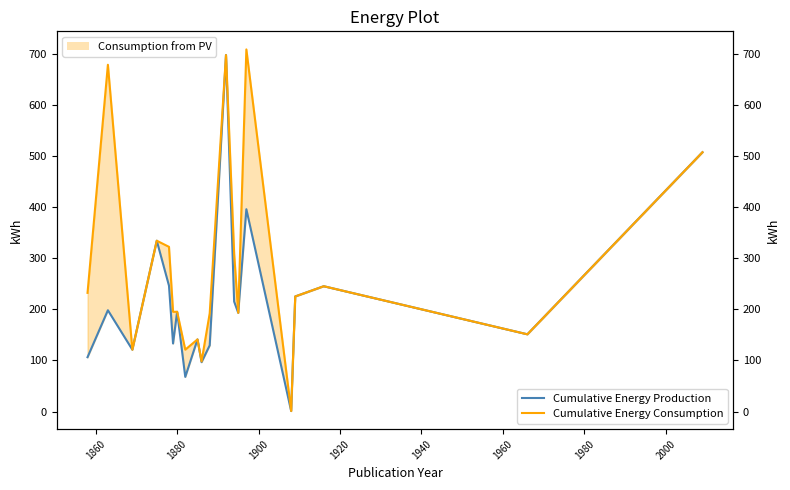

List the series in order of their overall mean, lowest first.

Cumulative Energy Production, Cumulative Energy Consumption